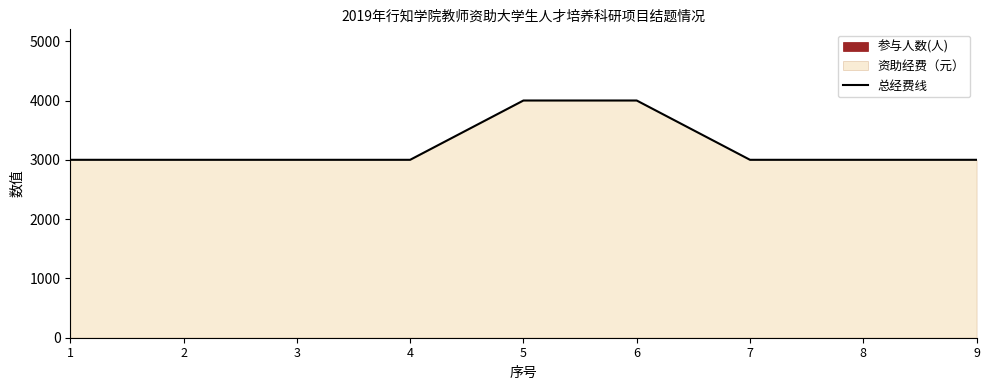

Between 9 and 7, which is larger?

9